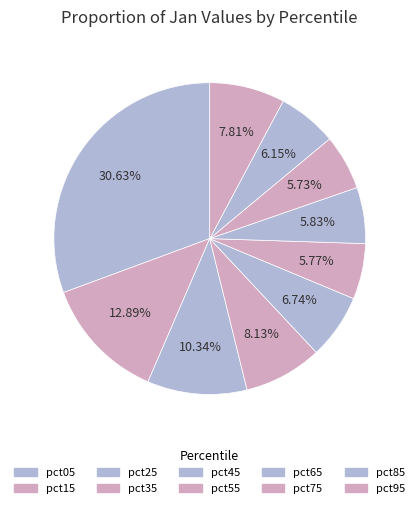

How many slices are in this pie chart?

10